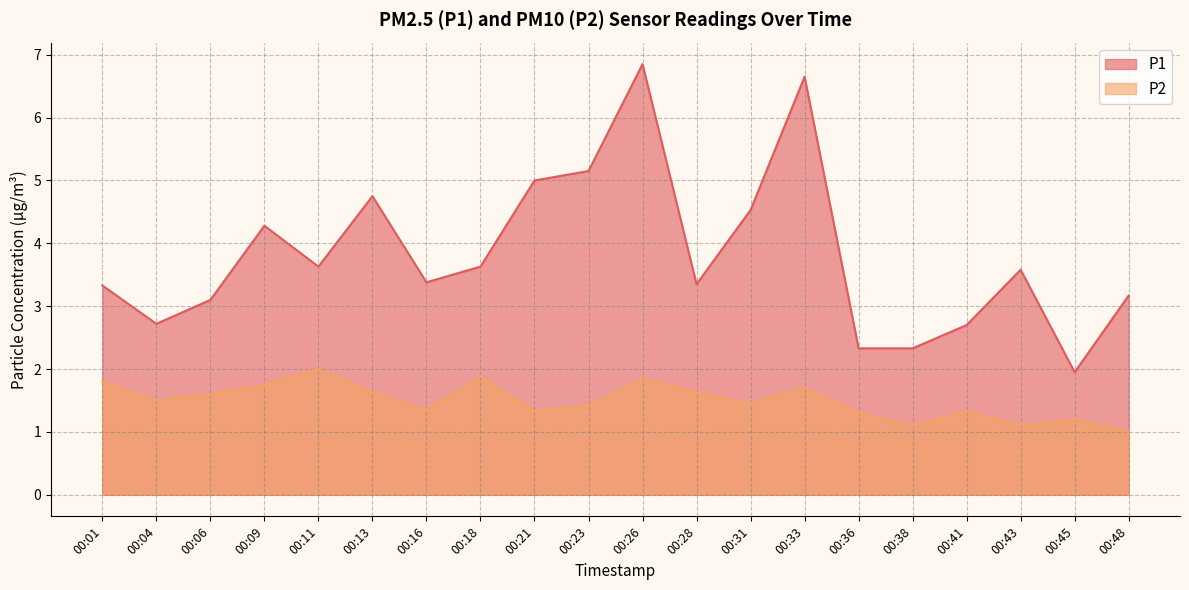

Count the P2 values in the range 1 to 2.

20